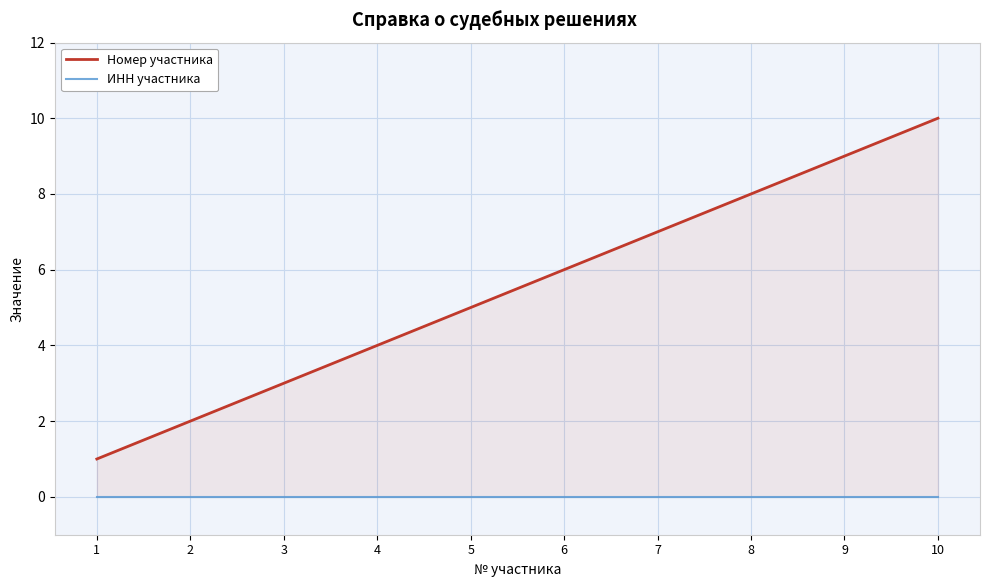

Is it true that Номер участника equals 5 at 5?

True